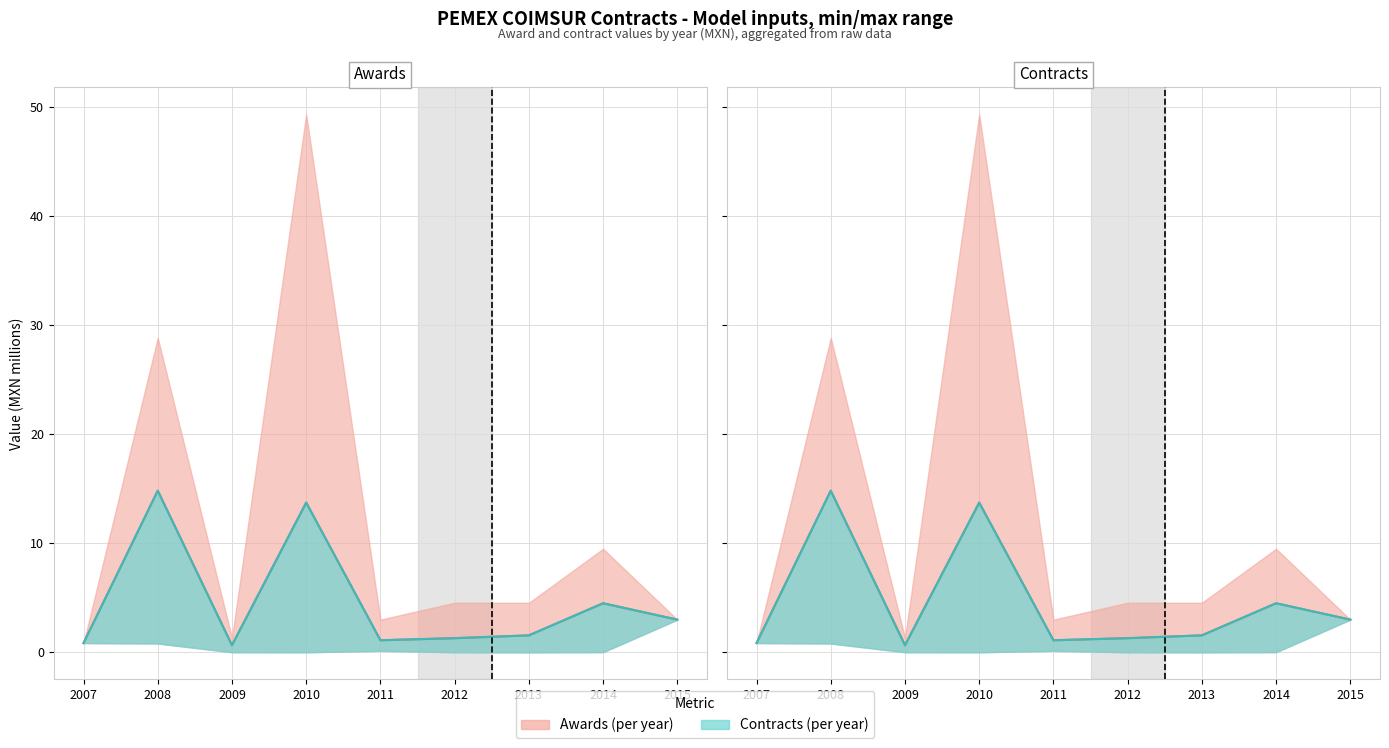

Where is Contracts (mean) nearest to the value 7?

2014